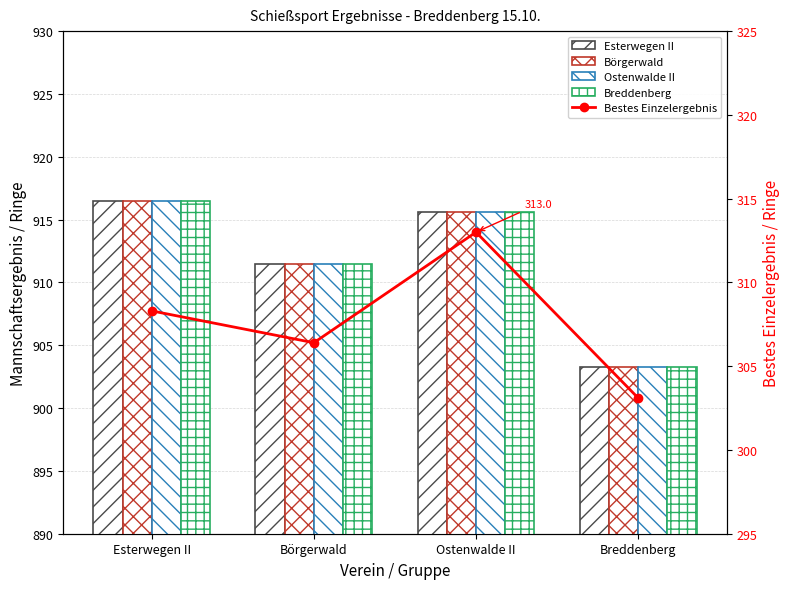

List the series in order of their peak value, highest first.

Esterwegen II, Börgerwald, Ostenwalde II, Breddenberg, Bestes Einzelergebnis